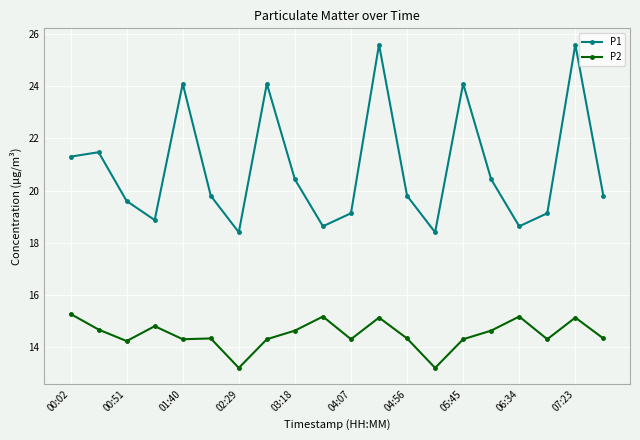

What is the minimum value shown in the chart?

13.2